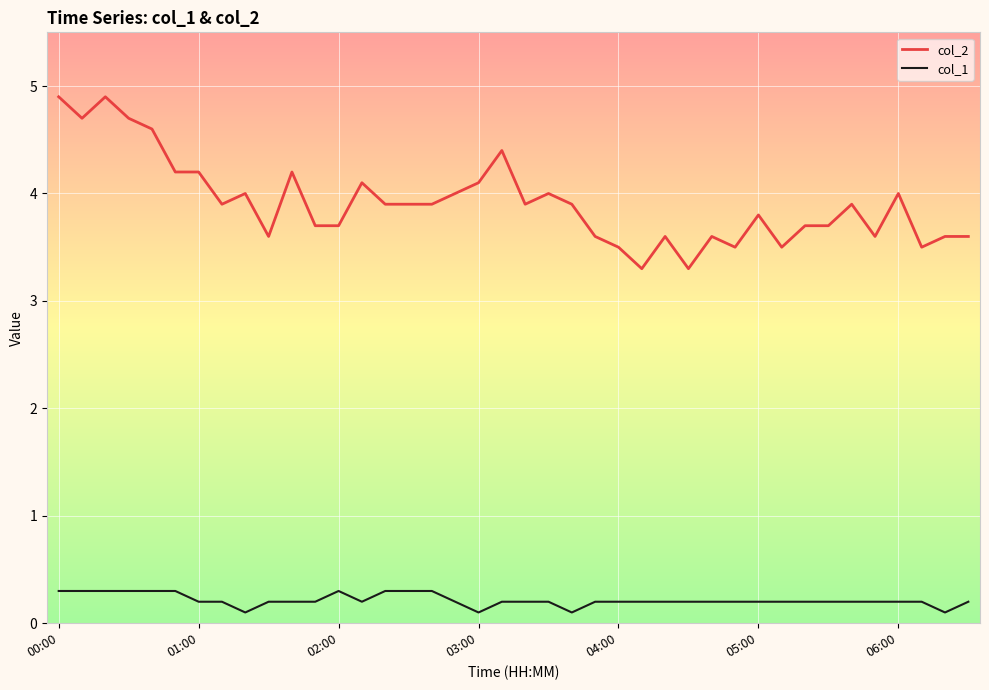

Rank the series by their average value, from lowest to highest.

col_1, col_2